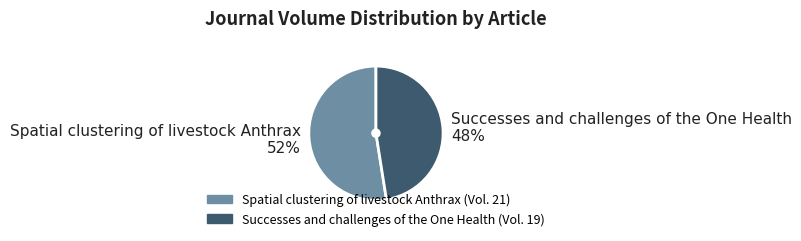

Approximately how many times larger is the value at Successes and challenges of the One Health 48% compared to Spatial clustering of livestock Anthrax 52%?

0.9